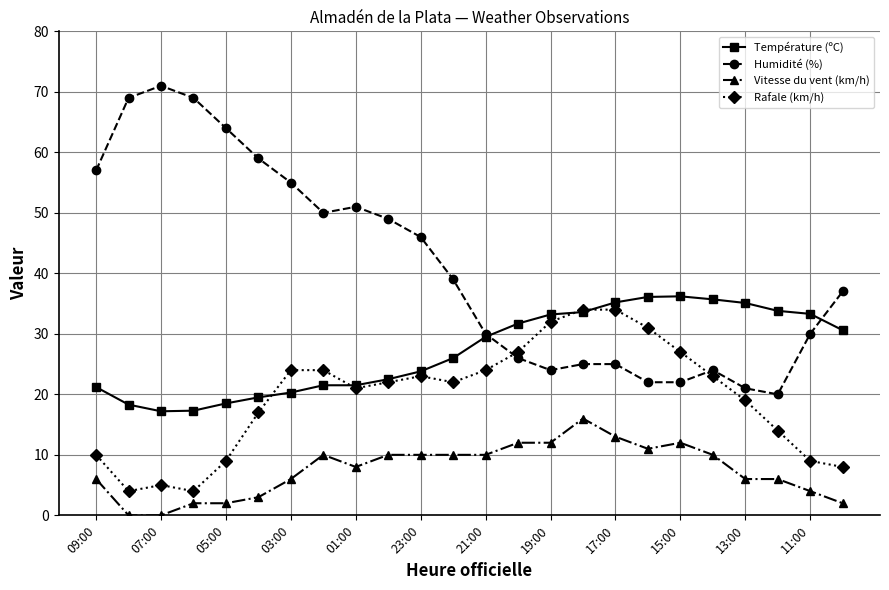

How many distinct data groups are displayed?

4